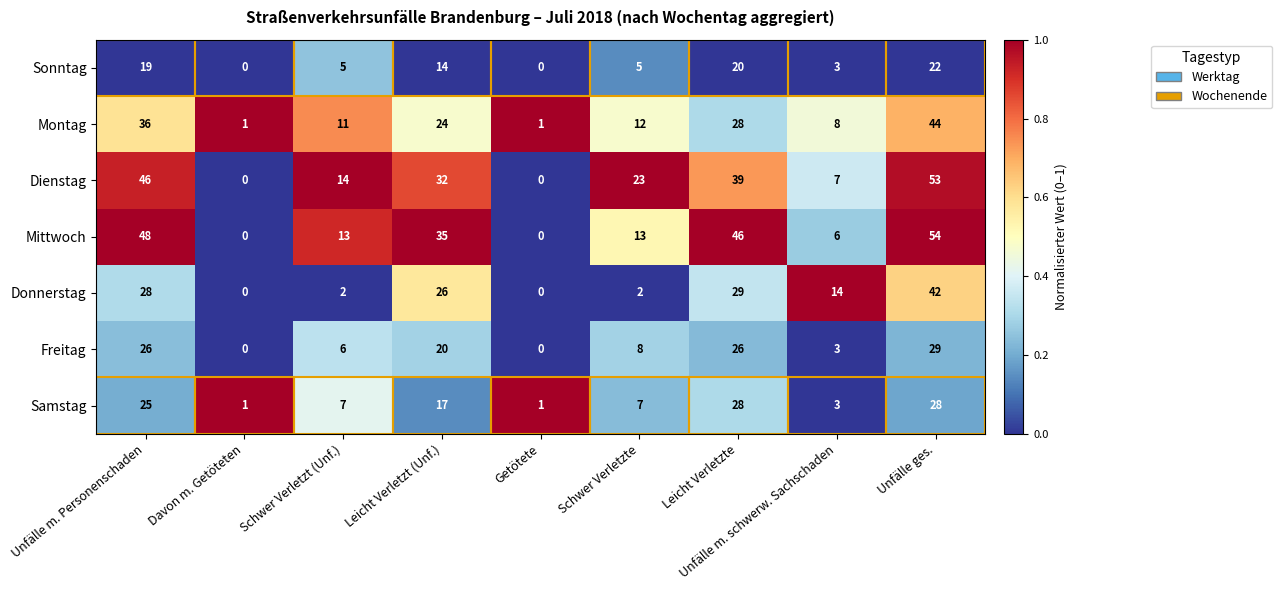

Which series has the largest total across all categories?

Mittwoch